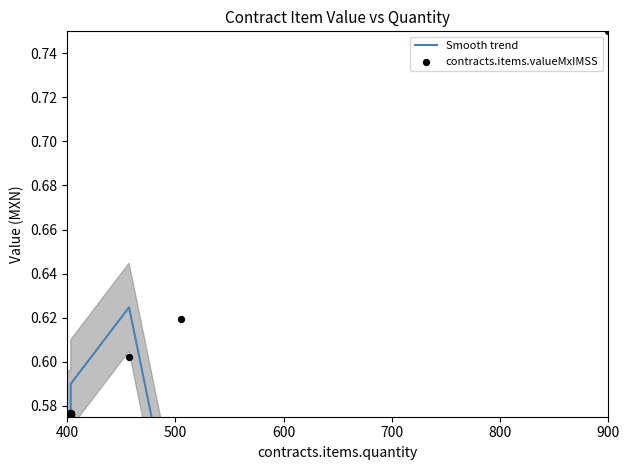

At how many categories does at least one series exceed 0?

40